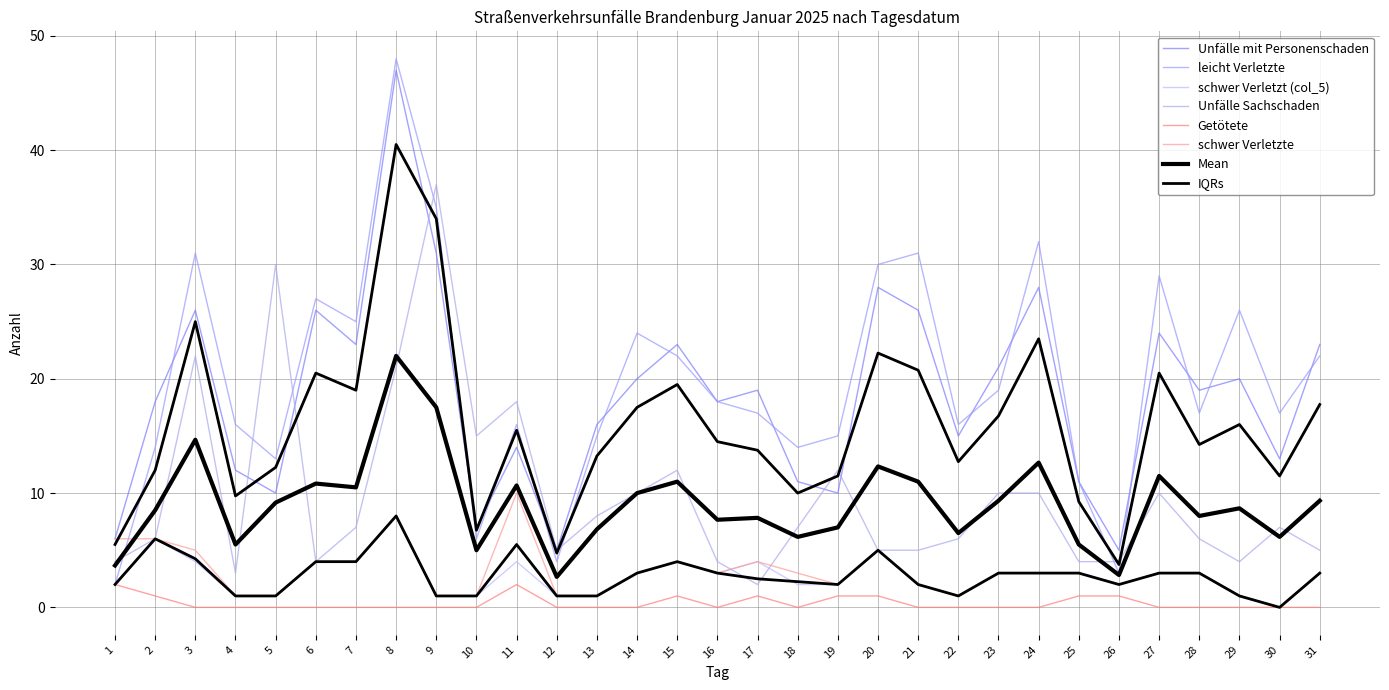

What is the difference between the maximum and minimum values in the schwer Verletzt (col_5) series?

8